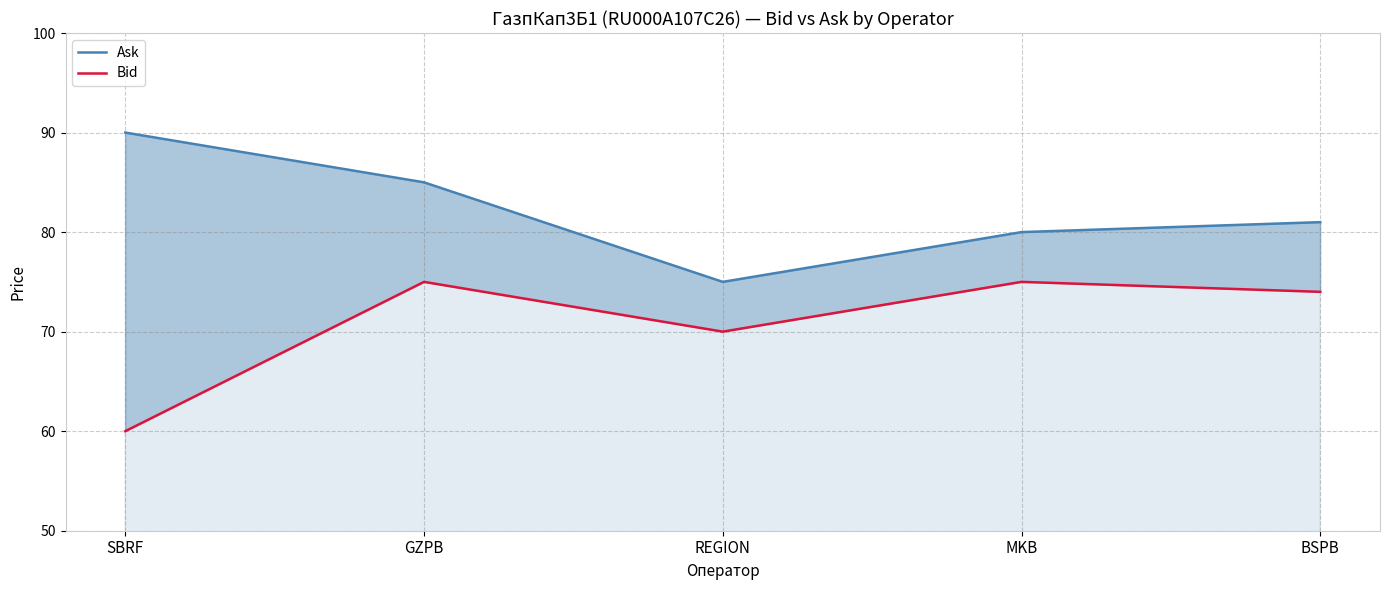

How many series are shown in this chart?

2